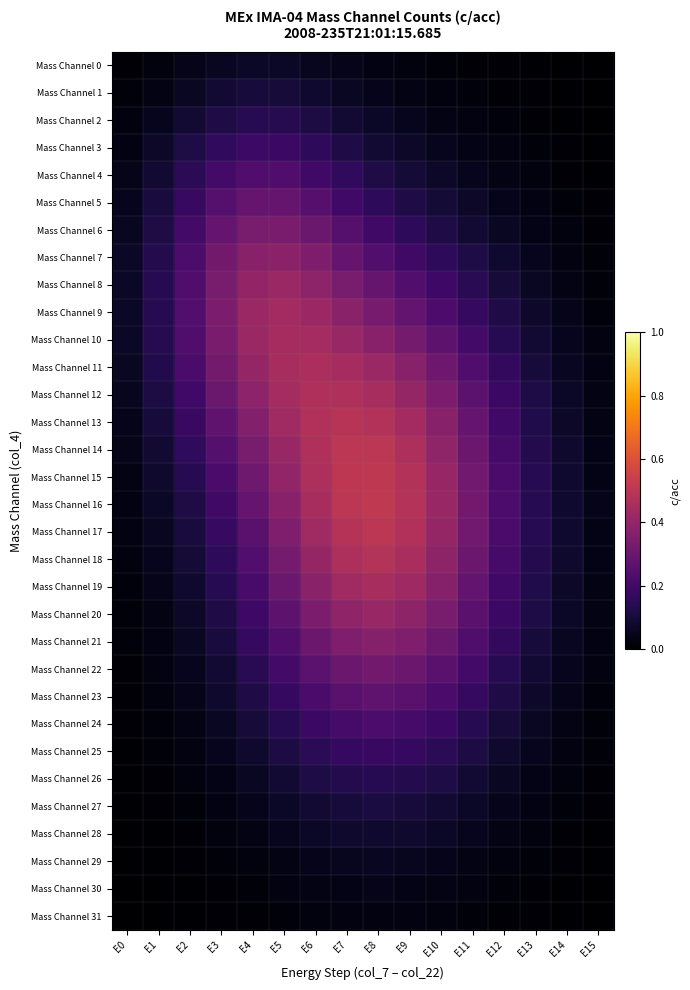

Reading left to right, list all the values displayed in this chart.

Mass Channel 0: E0=0.0	E1=0.0	E2=0.0	E3=0.1	E4=0.1	E5=0.1	E6=0.1	E7=0.0	E8=0.0	E9=0.0	E10=0.0	E11=0.0	E12=0.0	E13=0.0	E14=0.0	E15=0.0
Mass Channel 1: E0=0.0	E1=0.0	E2=0.1	E3=0.1	E4=0.1	E5=0.1	E6=0.1	E7=0.1	E8=0.0	E9=0.0	E10=0.0	E11=0.0	E12=0.0	E13=0.0	E14=0.0	E15=0.0
Mass Channel 2: E0=0.0	E1=0.1	E2=0.1	E3=0.1	E4=0.1	E5=0.1	E6=0.1	E7=0.1	E8=0.1	E9=0.1	E10=0.0	E11=0.0	E12=0.0	E13=0.0	E14=0.0	E15=0.0
Mass Channel 3: E0=0.0	E1=0.1	E2=0.1	E3=0.2	E4=0.2	E5=0.2	E6=0.2	E7=0.1	E8=0.1	E9=0.1	E10=0.1	E11=0.0	E12=0.0	E13=0.0	E14=0.0	E15=0.0
Mass Channel 4: E0=0.0	E1=0.1	E2=0.1	E3=0.2	E4=0.2	E5=0.2	E6=0.2	E7=0.2	E8=0.1	E9=0.1	E10=0.1	E11=0.1	E12=0.0	E13=0.0	E14=0.0	E15=0.0
Mass Channel 5: E0=0.1	E1=0.1	E2=0.2	E3=0.2	E4=0.3	E5=0.3	E6=0.3	E7=0.2	E8=0.2	E9=0.1	E10=0.1	E11=0.1	E12=0.0	E13=0.0	E14=0.0	E15=0.0
Mass Channel 6: E0=0.1	E1=0.1	E2=0.2	E3=0.3	E4=0.3	E5=0.3	E6=0.3	E7=0.2	E8=0.2	E9=0.2	E10=0.1	E11=0.1	E12=0.1	E13=0.0	E14=0.0	E15=0.0
Mass Channel 7: E0=0.1	E1=0.1	E2=0.2	E3=0.3	E4=0.4	E5=0.4	E6=0.3	E7=0.3	E8=0.2	E9=0.2	E10=0.2	E11=0.1	E12=0.1	E13=0.1	E14=0.0	E15=0.0
Mass Channel 8: E0=0.1	E1=0.1	E2=0.2	E3=0.3	E4=0.4	E5=0.4	E6=0.4	E7=0.3	E8=0.3	E9=0.2	E10=0.2	E11=0.1	E12=0.1	E13=0.1	E14=0.0	E15=0.0
Mass Channel 9: E0=0.1	E1=0.1	E2=0.2	E3=0.3	E4=0.4	E5=0.4	E6=0.4	E7=0.4	E8=0.3	E9=0.3	E10=0.2	E11=0.2	E12=0.1	E13=0.1	E14=0.0	E15=0.0
Mass Channel 10: E0=0.1	E1=0.1	E2=0.2	E3=0.3	E4=0.4	E5=0.4	E6=0.4	E7=0.4	E8=0.4	E9=0.3	E10=0.3	E11=0.2	E12=0.1	E13=0.1	E14=0.1	E15=0.0
Mass Channel 11: E0=0.1	E1=0.1	E2=0.2	E3=0.3	E4=0.4	E5=0.5	E6=0.5	E7=0.4	E8=0.4	E9=0.4	E10=0.3	E11=0.2	E12=0.2	E13=0.1	E14=0.1	E15=0.0
Mass Channel 12: E0=0.1	E1=0.1	E2=0.2	E3=0.3	E4=0.4	E5=0.4	E6=0.5	E7=0.5	E8=0.4	E9=0.4	E10=0.3	E11=0.3	E12=0.2	E13=0.1	E14=0.1	E15=0.0
Mass Channel 13: E0=0.1	E1=0.1	E2=0.2	E3=0.3	E4=0.4	E5=0.4	E6=0.5	E7=0.5	E8=0.5	E9=0.4	E10=0.4	E11=0.3	E12=0.2	E13=0.1	E14=0.1	E15=0.0
Mass Channel 14: E0=0.0	E1=0.1	E2=0.2	E3=0.2	E4=0.3	E5=0.4	E6=0.5	E7=0.5	E8=0.5	E9=0.5	E10=0.4	E11=0.3	E12=0.2	E13=0.1	E14=0.1	E15=0.0
Mass Channel 15: E0=0.0	E1=0.1	E2=0.1	E3=0.2	E4=0.3	E5=0.4	E6=0.5	E7=0.5	E8=0.5	E9=0.5	E10=0.4	E11=0.3	E12=0.2	E13=0.1	E14=0.1	E15=0.0
Mass Channel 16: E0=0.0	E1=0.1	E2=0.1	E3=0.2	E4=0.3	E5=0.4	E6=0.4	E7=0.5	E8=0.5	E9=0.5	E10=0.4	E11=0.3	E12=0.2	E13=0.1	E14=0.1	E15=0.0
Mass Channel 17: E0=0.0	E1=0.1	E2=0.1	E3=0.2	E4=0.3	E5=0.4	E6=0.4	E7=0.5	E8=0.5	E9=0.5	E10=0.4	E11=0.3	E12=0.2	E13=0.1	E14=0.1	E15=0.0
Mass Channel 18: E0=0.0	E1=0.1	E2=0.1	E3=0.2	E4=0.2	E5=0.3	E6=0.4	E7=0.5	E8=0.5	E9=0.5	E10=0.4	E11=0.3	E12=0.2	E13=0.1	E14=0.1	E15=0.0
Mass Channel 19: E0=0.0	E1=0.0	E2=0.1	E3=0.1	E4=0.2	E5=0.3	E6=0.4	E7=0.4	E8=0.4	E9=0.4	E10=0.4	E11=0.3	E12=0.2	E13=0.1	E14=0.1	E15=0.0
Mass Channel 20: E0=0.0	E1=0.0	E2=0.1	E3=0.1	E4=0.2	E5=0.3	E6=0.3	E7=0.4	E8=0.4	E9=0.4	E10=0.3	E11=0.3	E12=0.2	E13=0.1	E14=0.1	E15=0.0
Mass Channel 21: E0=0.0	E1=0.0	E2=0.1	E3=0.1	E4=0.2	E5=0.2	E6=0.3	E7=0.3	E8=0.4	E9=0.3	E10=0.3	E11=0.2	E12=0.2	E13=0.1	E14=0.1	E15=0.0
Mass Channel 22: E0=0.0	E1=0.0	E2=0.1	E3=0.1	E4=0.1	E5=0.2	E6=0.3	E7=0.3	E8=0.3	E9=0.3	E10=0.3	E11=0.2	E12=0.1	E13=0.1	E14=0.1	E15=0.0
Mass Channel 23: E0=0.0	E1=0.0	E2=0.0	E3=0.1	E4=0.1	E5=0.2	E6=0.2	E7=0.3	E8=0.3	E9=0.3	E10=0.2	E11=0.2	E12=0.1	E13=0.1	E14=0.0	E15=0.0
Mass Channel 24: E0=0.0	E1=0.0	E2=0.0	E3=0.1	E4=0.1	E5=0.1	E6=0.2	E7=0.2	E8=0.2	E9=0.2	E10=0.2	E11=0.1	E12=0.1	E13=0.1	E14=0.0	E15=0.0
Mass Channel 25: E0=0.0	E1=0.0	E2=0.0	E3=0.1	E4=0.1	E5=0.1	E6=0.1	E7=0.2	E8=0.2	E9=0.2	E10=0.1	E11=0.1	E12=0.1	E13=0.1	E14=0.0	E15=0.0
Mass Channel 26: E0=0.0	E1=0.0	E2=0.0	E3=0.0	E4=0.1	E5=0.1	E6=0.1	E7=0.1	E8=0.1	E9=0.1	E10=0.1	E11=0.1	E12=0.1	E13=0.0	E14=0.0	E15=0.0
Mass Channel 27: E0=0.0	E1=0.0	E2=0.0	E3=0.0	E4=0.0	E5=0.1	E6=0.1	E7=0.1	E8=0.1	E9=0.1	E10=0.1	E11=0.1	E12=0.0	E13=0.0	E14=0.0	E15=0.0
Mass Channel 28: E0=0.0	E1=0.0	E2=0.0	E3=0.0	E4=0.0	E5=0.1	E6=0.1	E7=0.1	E8=0.1	E9=0.1	E10=0.1	E11=0.1	E12=0.0	E13=0.0	E14=0.0	E15=0.0
Mass Channel 29: E0=0.0	E1=0.0	E2=0.0	E3=0.0	E4=0.0	E5=0.0	E6=0.0	E7=0.1	E8=0.1	E9=0.1	E10=0.0	E11=0.0	E12=0.0	E13=0.0	E14=0.0	E15=0.0
Mass Channel 30: E0=0.0	E1=0.0	E2=0.0	E3=0.0	E4=0.0	E5=0.0	E6=0.0	E7=0.0	E8=0.0	E9=0.0	E10=0.0	E11=0.0	E12=0.0	E13=0.0	E14=0.0	E15=0.0
Mass Channel 31: E0=0.0	E1=0.0	E2=0.0	E3=0.0	E4=0.0	E5=0.0	E6=0.0	E7=0.0	E8=0.0	E9=0.0	E10=0.0	E11=0.0	E12=0.0	E13=0.0	E14=0.0	E15=0.0